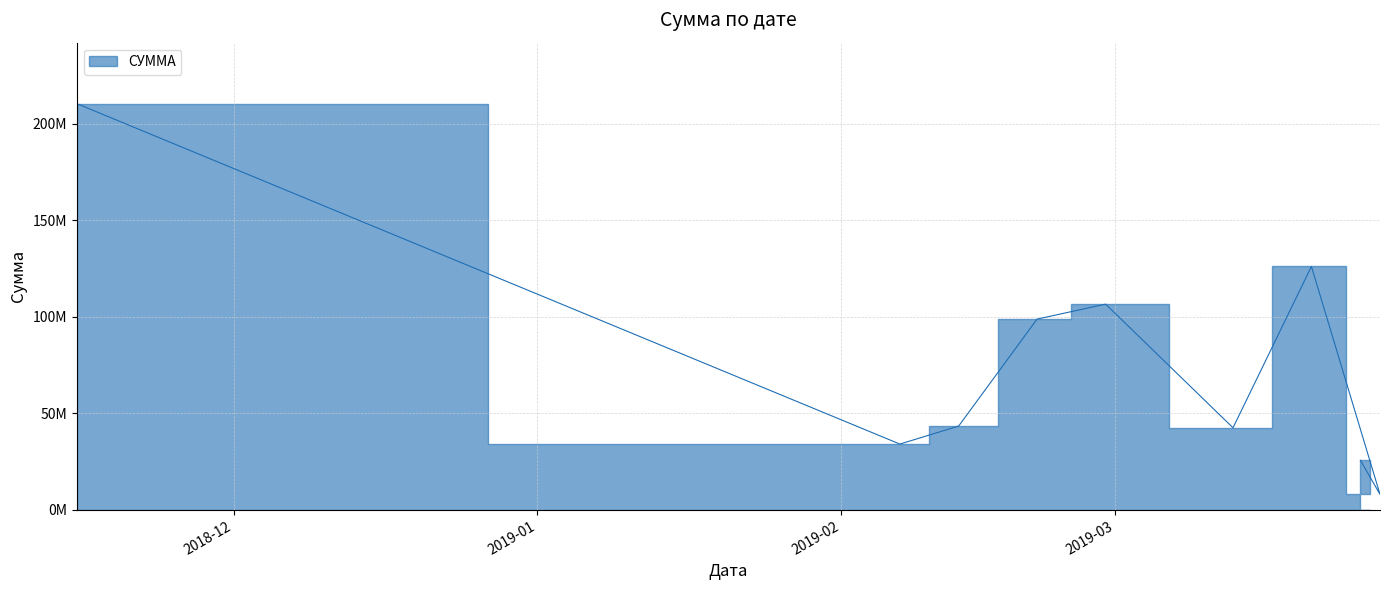

The value at 2019-03-21 is 126126888.8. True or false?

True